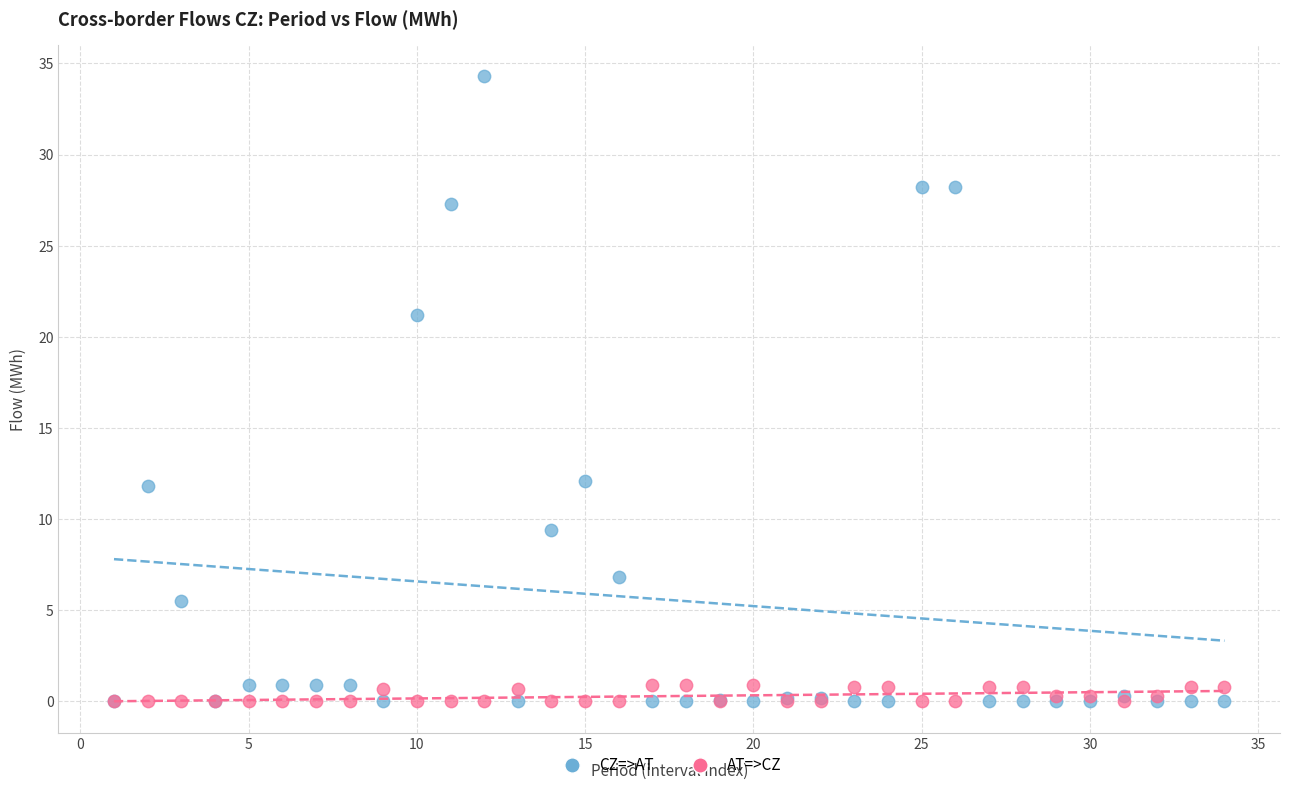

Across all series, what Y value is closest to 17?

21.2